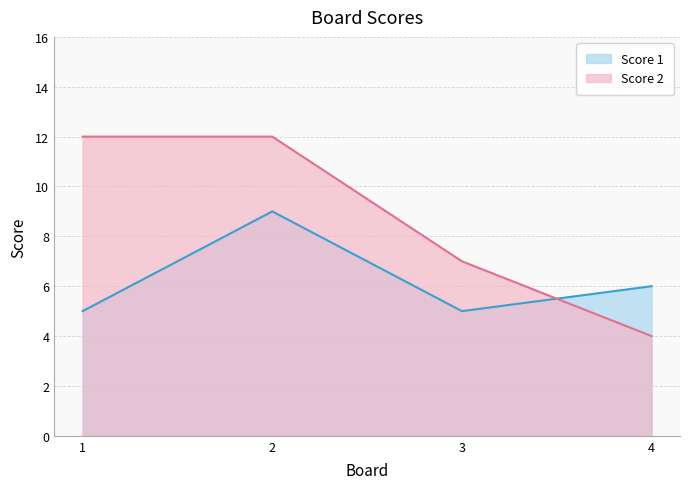

Reading left to right, extract all data points from this chart.

Score 1: 1=5	2=9	3=5	4=6
Score 2: 1=12	2=12	3=7	4=4